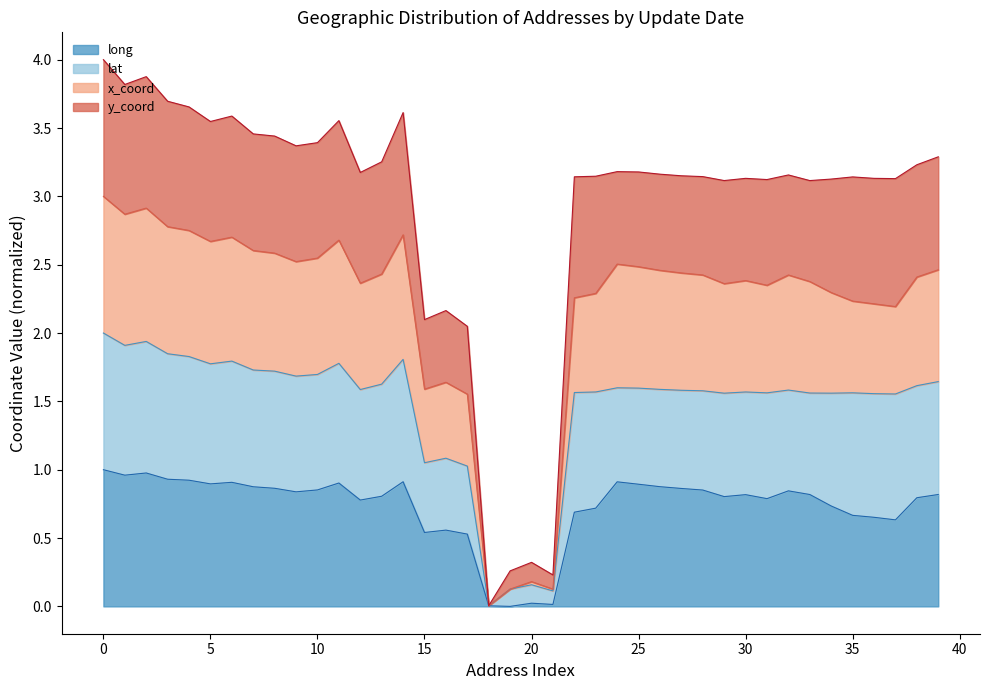

True or false: x_coord has a value of 1.5 at 26.

False